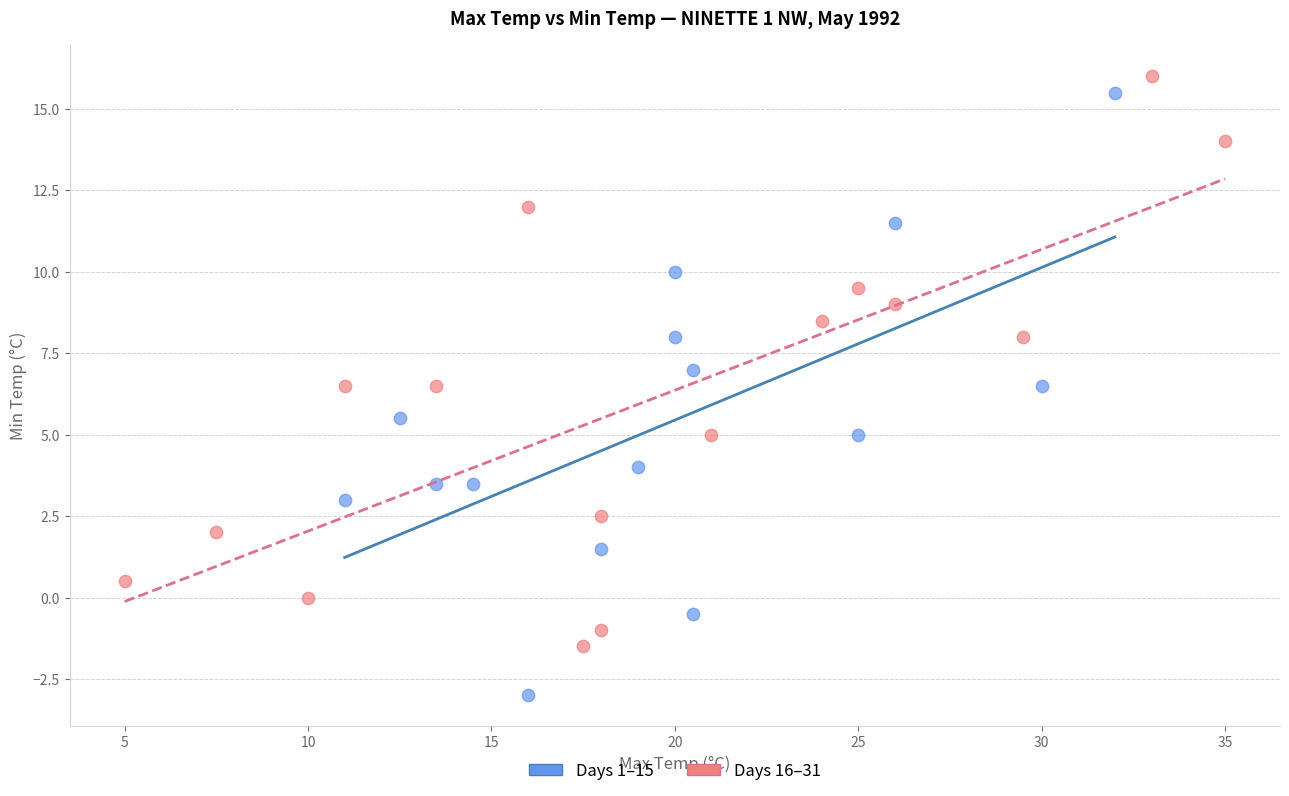

Which series reaches the minimum Y coordinate?

Days 1–15